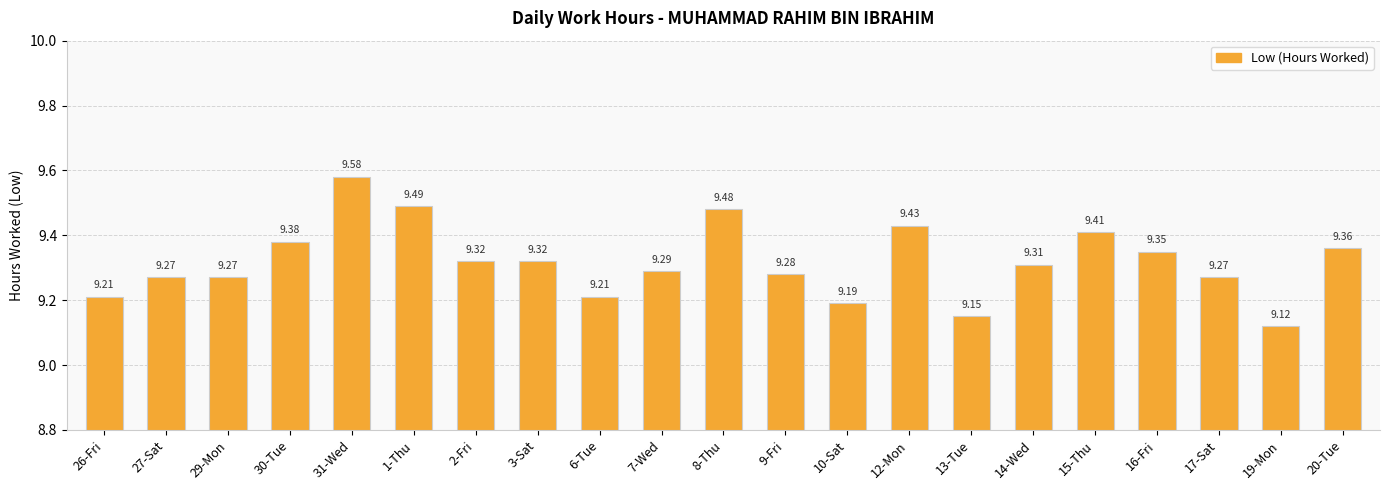

What position from the left is 9-Fri?

12